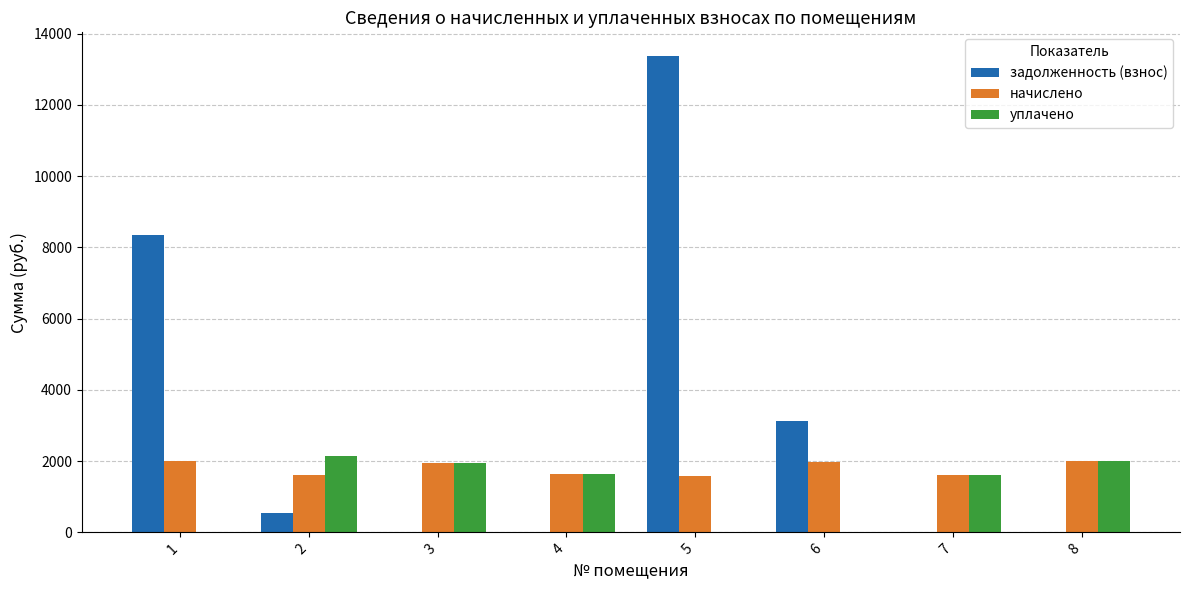

What is the highest value of the задолженность (взнос) series?

13371.0